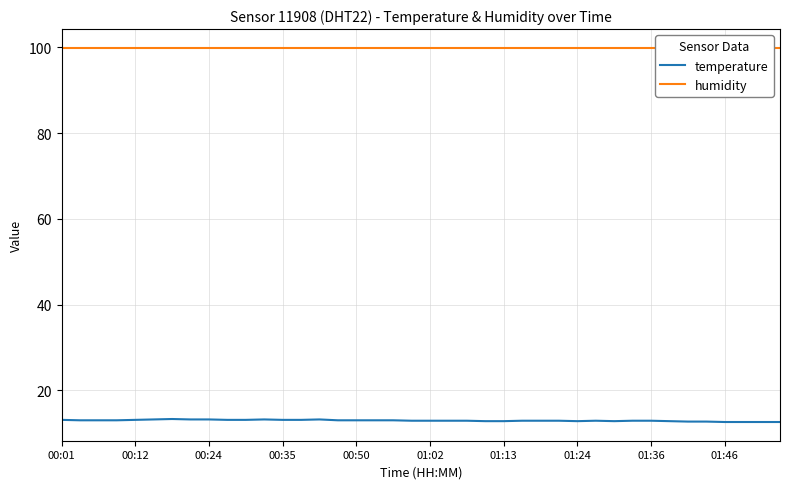

Reading left to right, transcribe all the data shown in this chart.

temperature: 13.1	13.0	13.0	13.0	13.1	13.2	13.3	13.2	13.2	13.1	13.1	13.2	13.1	13.1	13.2	13.0	13.0	13.0	13.0	12.9	12.9	12.9	12.9	12.8	12.8	12.9	12.9	12.9	12.8	12.9	12.8	12.9	12.9	12.8	12.7	12.7	12.6	12.6	12.6	12.6
humidity: 99.9	99.9	99.9	99.9	99.9	99.9	99.9	99.9	99.9	99.9	99.9	99.9	99.9	99.9	99.9	99.9	99.9	99.9	99.9	99.9	99.9	99.9	99.9	99.9	99.9	99.9	99.9	99.9	99.9	99.9	99.9	99.9	99.9	99.9	99.9	99.9	99.9	99.9	99.9	99.9